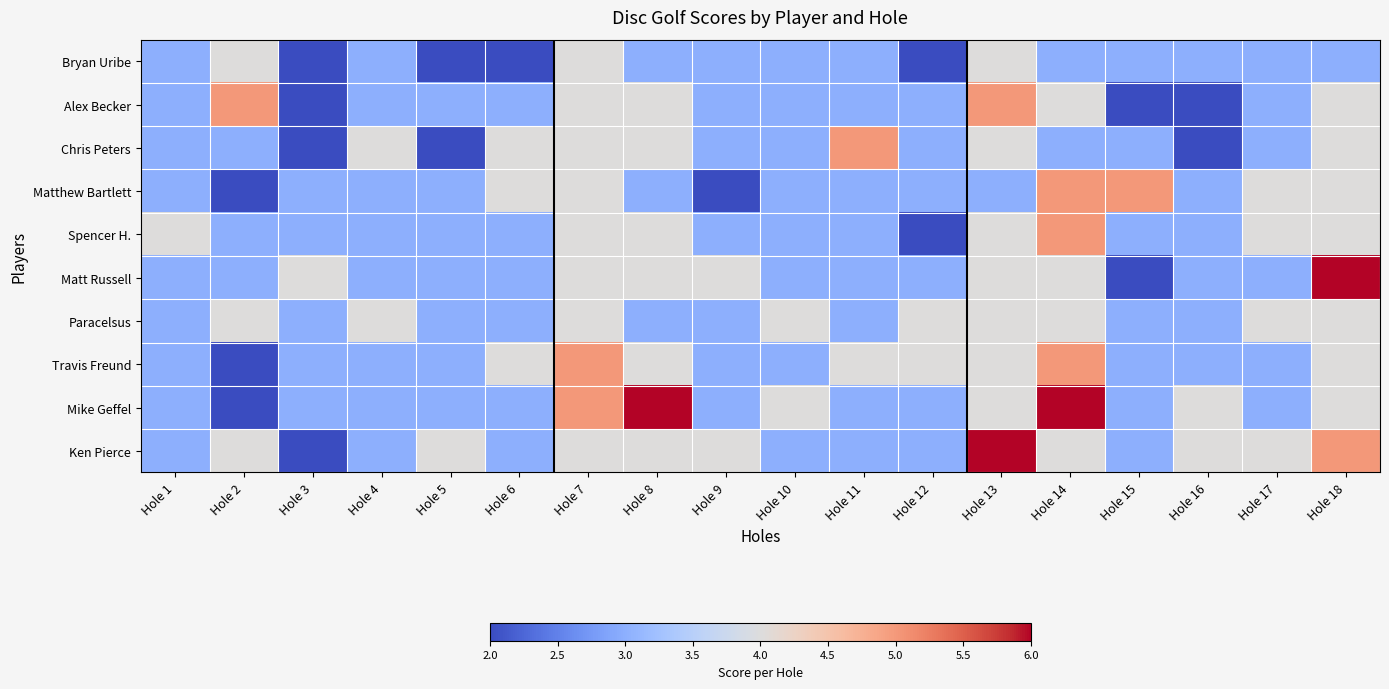

Which has a higher value, Hole 10 or Hole 2?

Hole 2